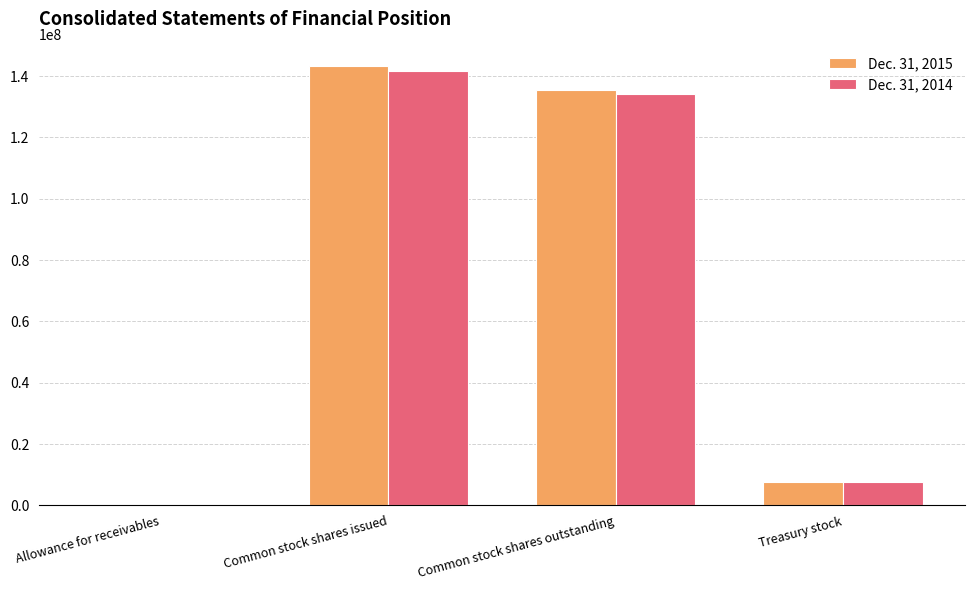

Is it true that Dec. 31, 2015 equals 88618604 at Common stock shares outstanding?

False